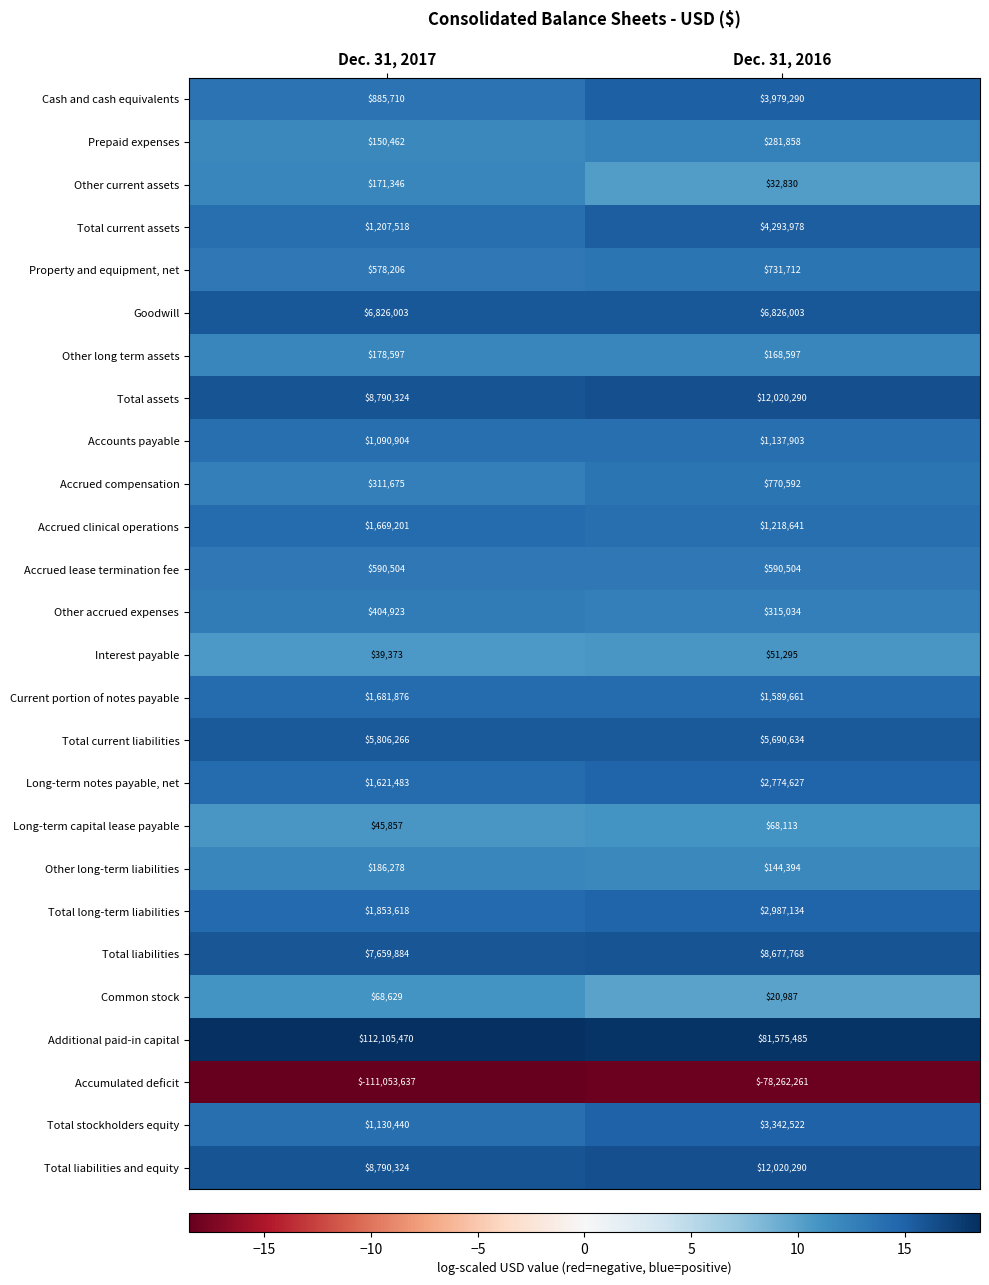

Which series has the widest spread of values?

Accumulated deficit